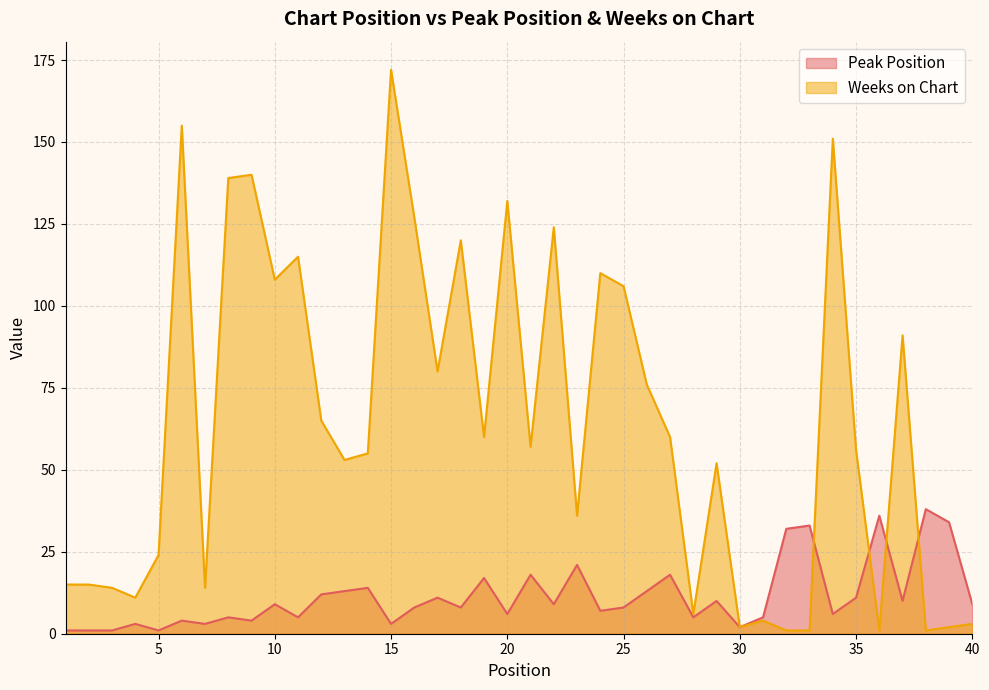

Where is Weeks on Chart nearest to the value 86?

37